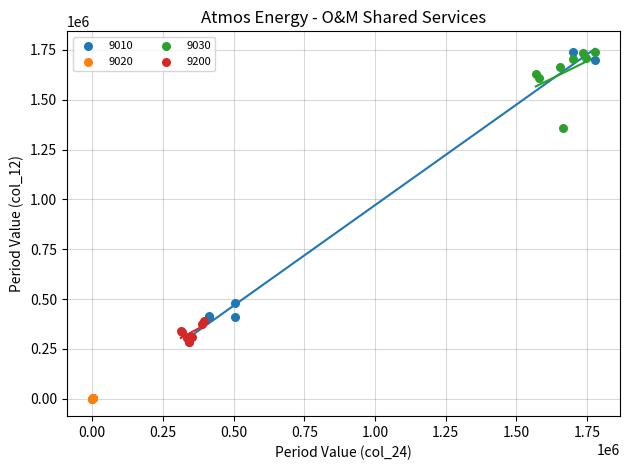

Which series reaches the minimum Y coordinate?

9020